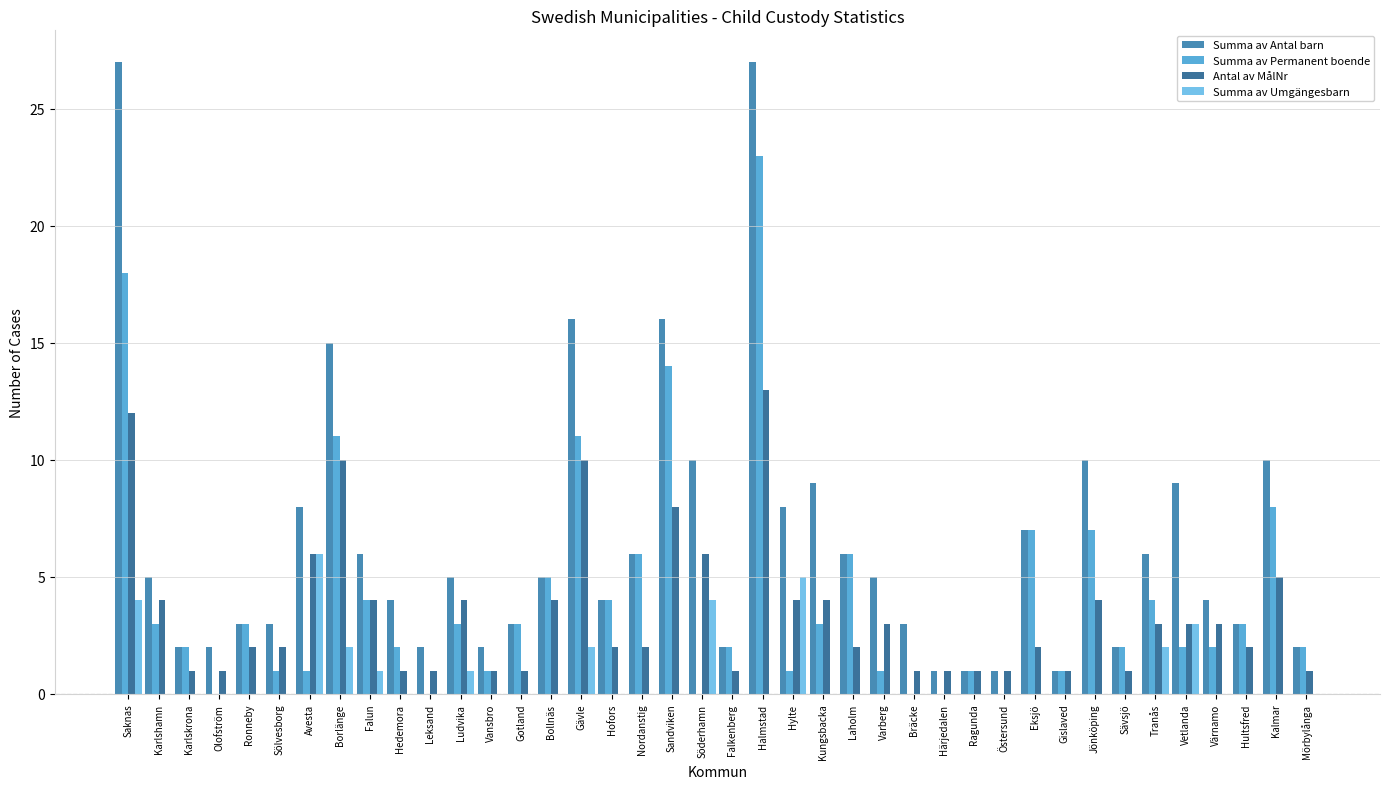

What is the total value across all series at Leksand?

3